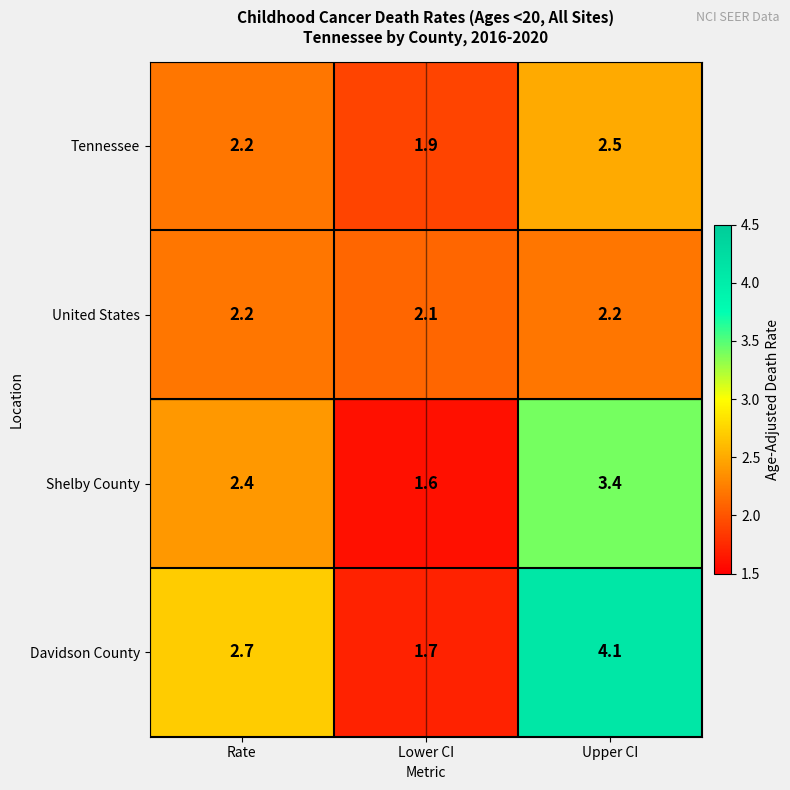

Is it true that United States equals 3.8 at Rate?

False